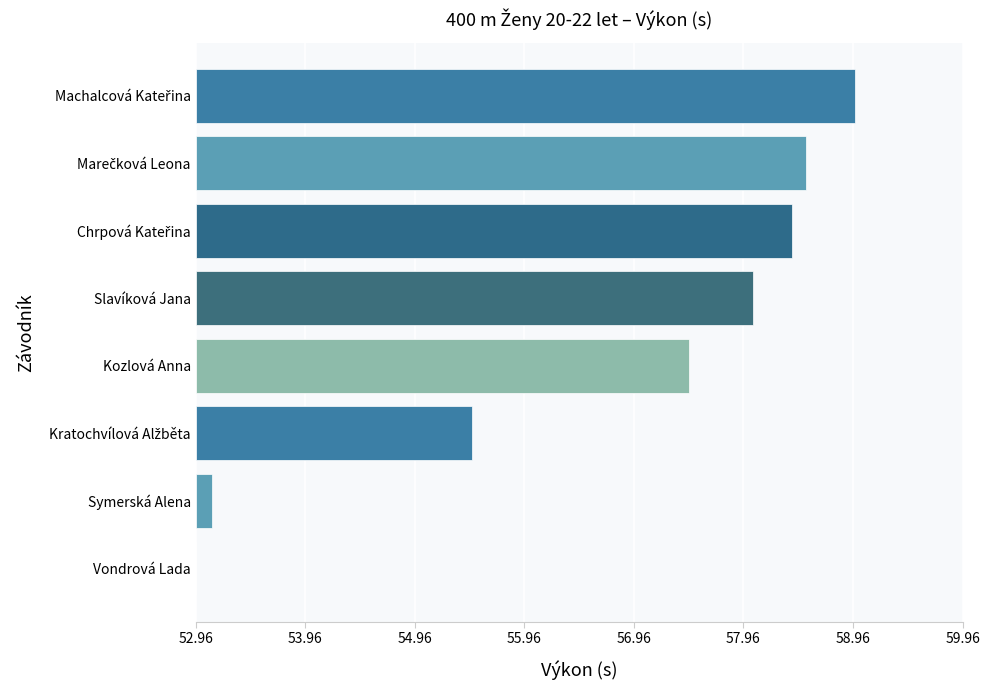

Does the chart contain stacked bars?

No